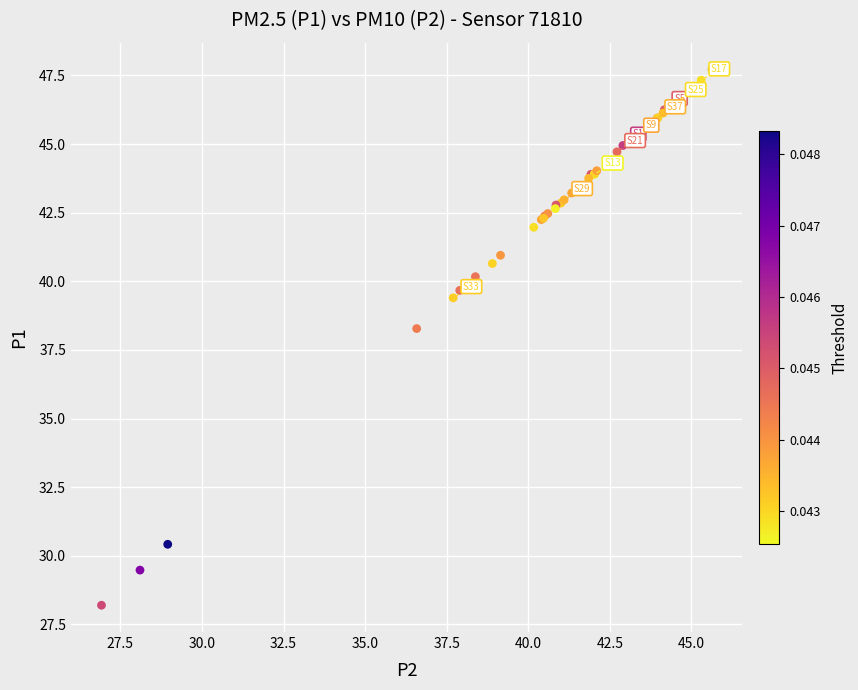

What Y value in the scatter plot is closest to 37?

38.3